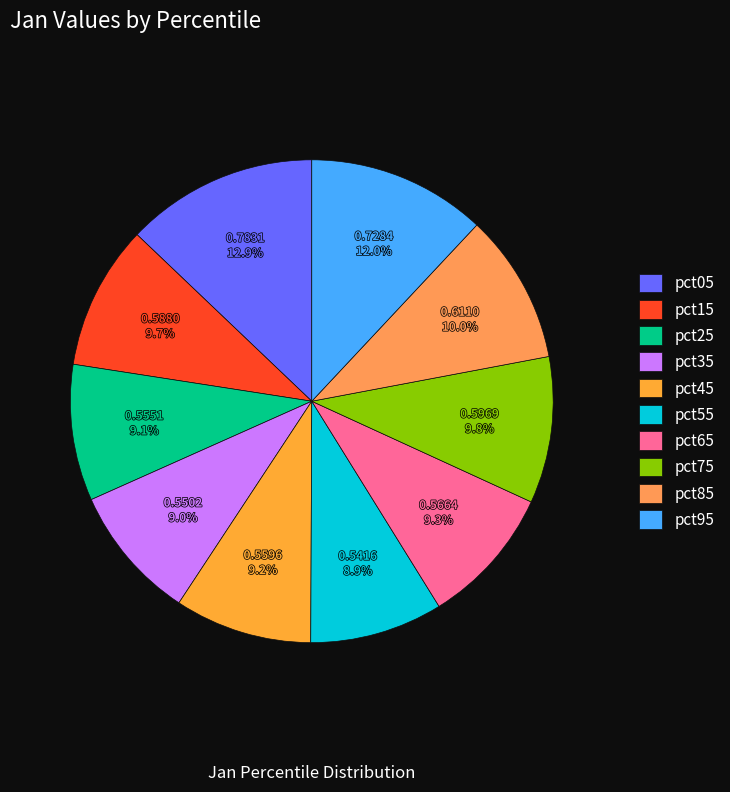

Which category has the biggest portion of the pie?

pct05